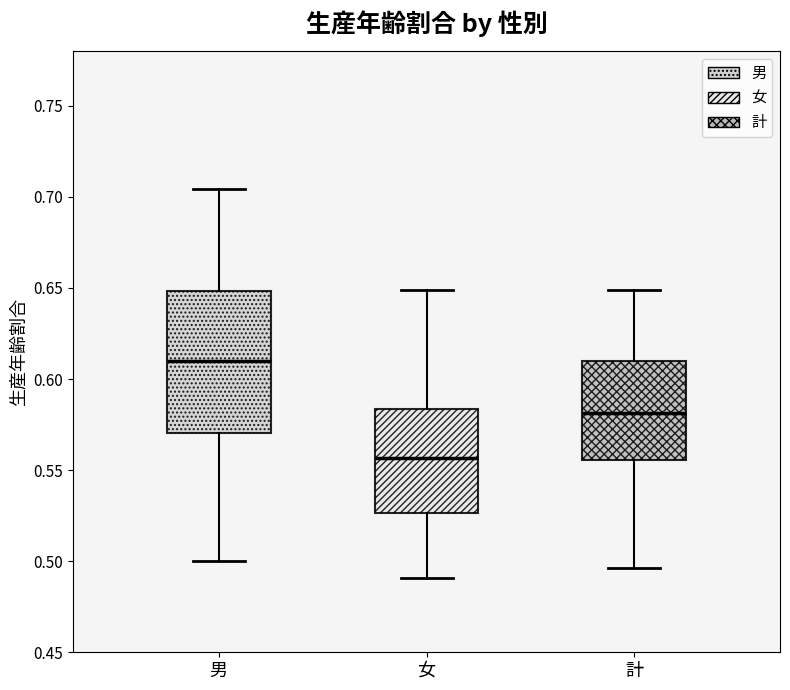

Reading left to right, transcribe this box plot: for each box, give where its median line is, the range the box spans, and where its two whiskers end, as read against the y-axis. The values are not printed on the chart, so give them approximately, as read against the axis.

男: median 0.610, box 0.570 to 0.650, whiskers 0.500 to 0.705
女: median 0.555, box 0.525 to 0.585, whiskers 0.490 to 0.650
計: median 0.580, box 0.555 to 0.610, whiskers 0.495 to 0.650